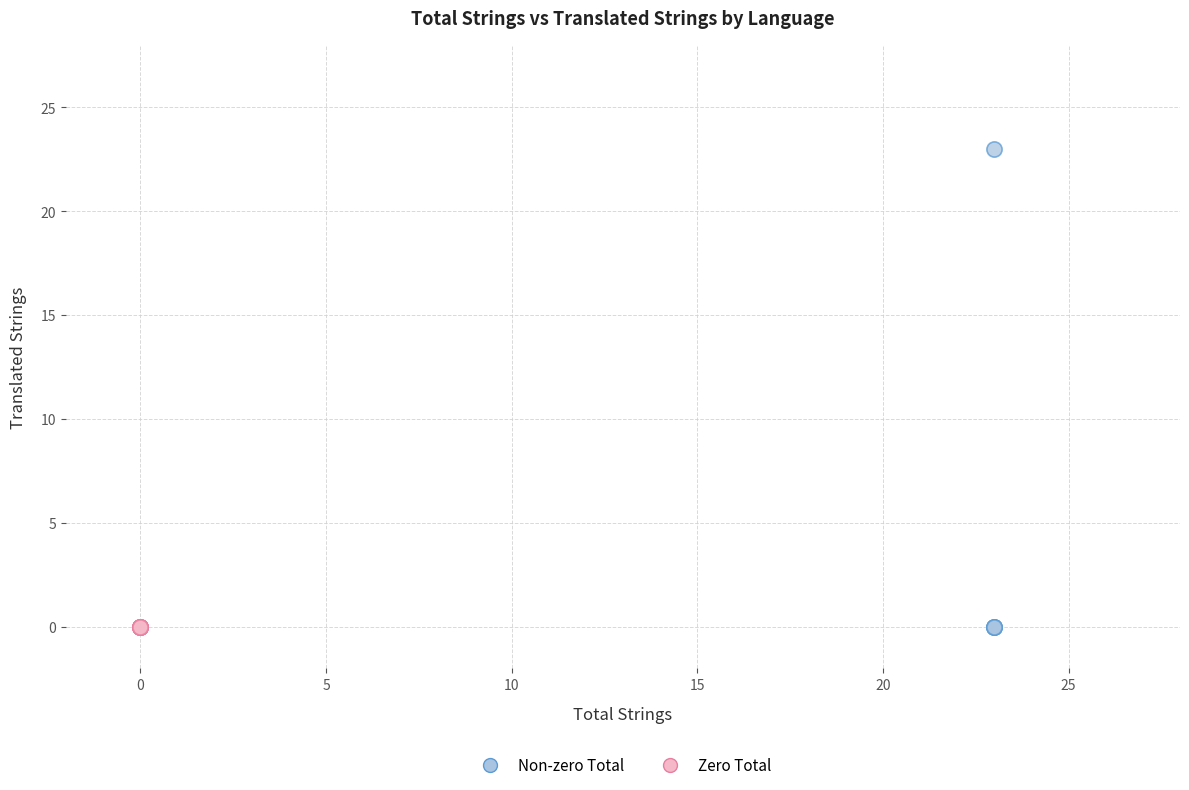

Which series contains the highest Y value?

Non-zero Total